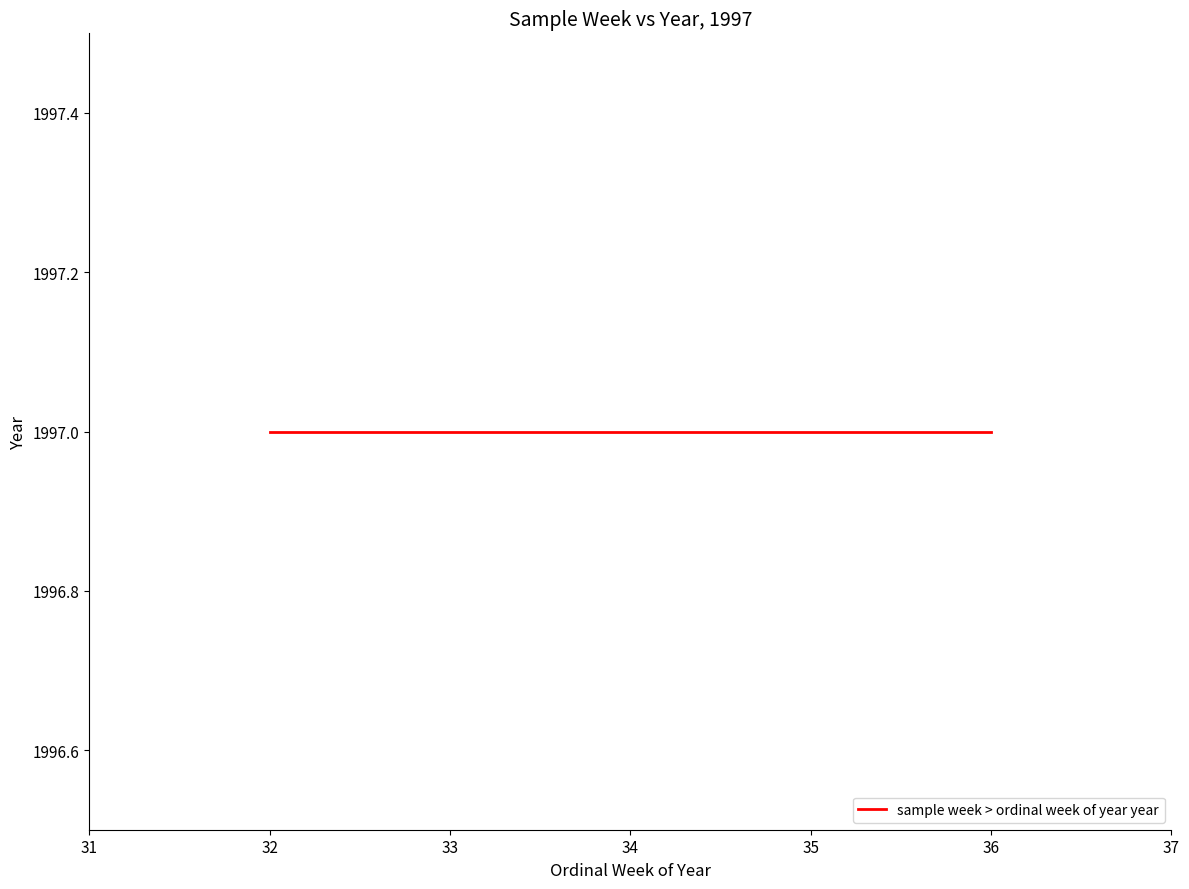

How many values are between 33 and 35?

3